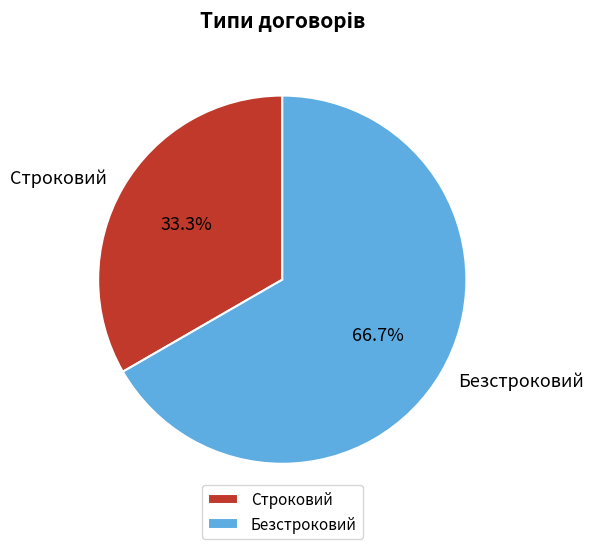

To the nearest percent, what is the difference between the Безстроковий and Строковий slice percentages?

33%